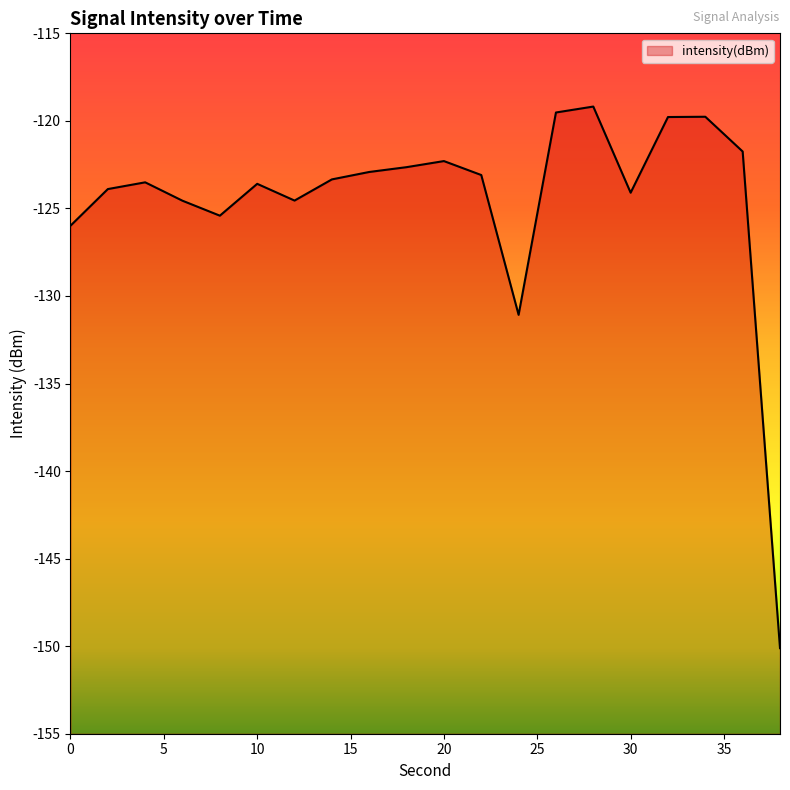

Is it true that the value at 2 is -213.7?

False